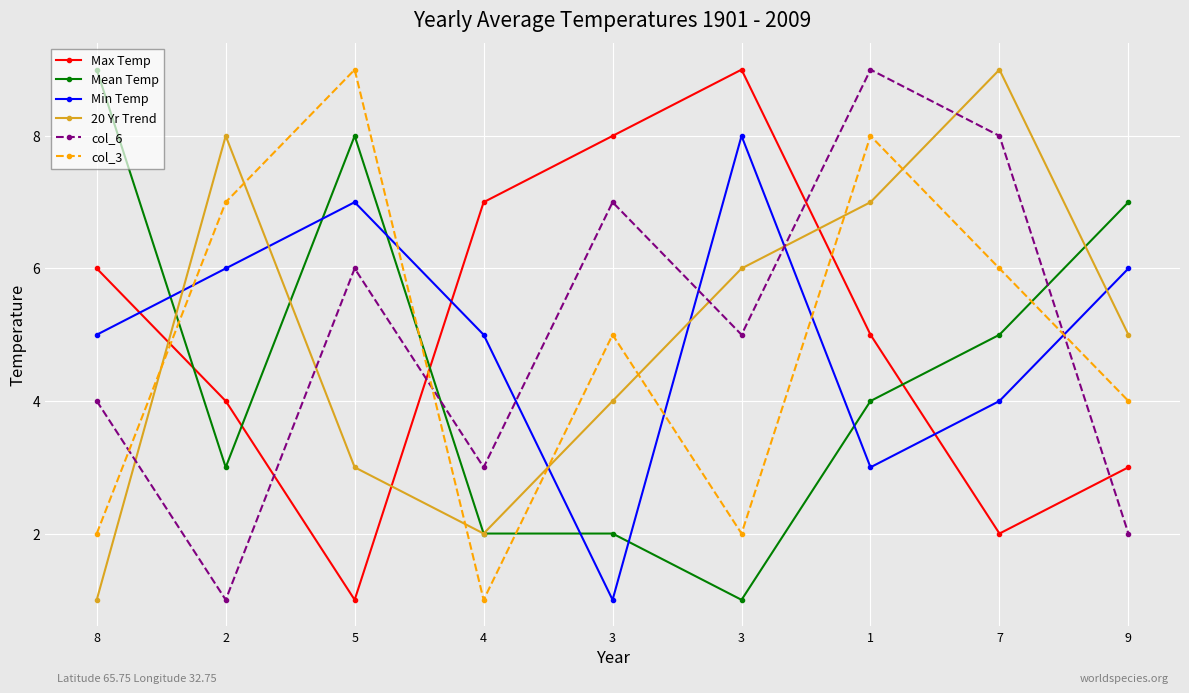

What is the minimum value for Mean Temp?

1